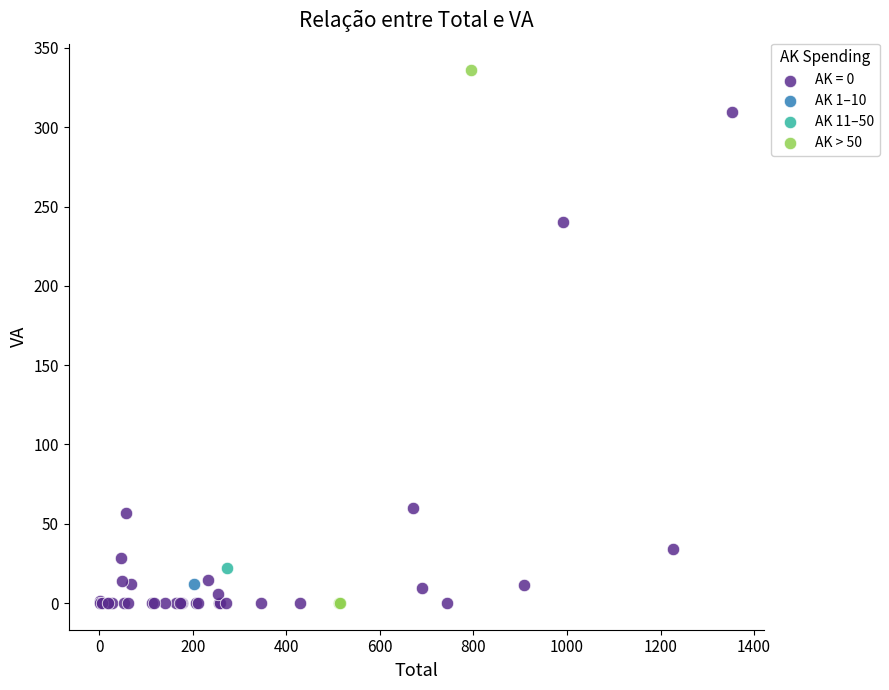

What are all the series names shown in the legend?

AK = 0, AK 1–10, AK 11–50, AK > 50